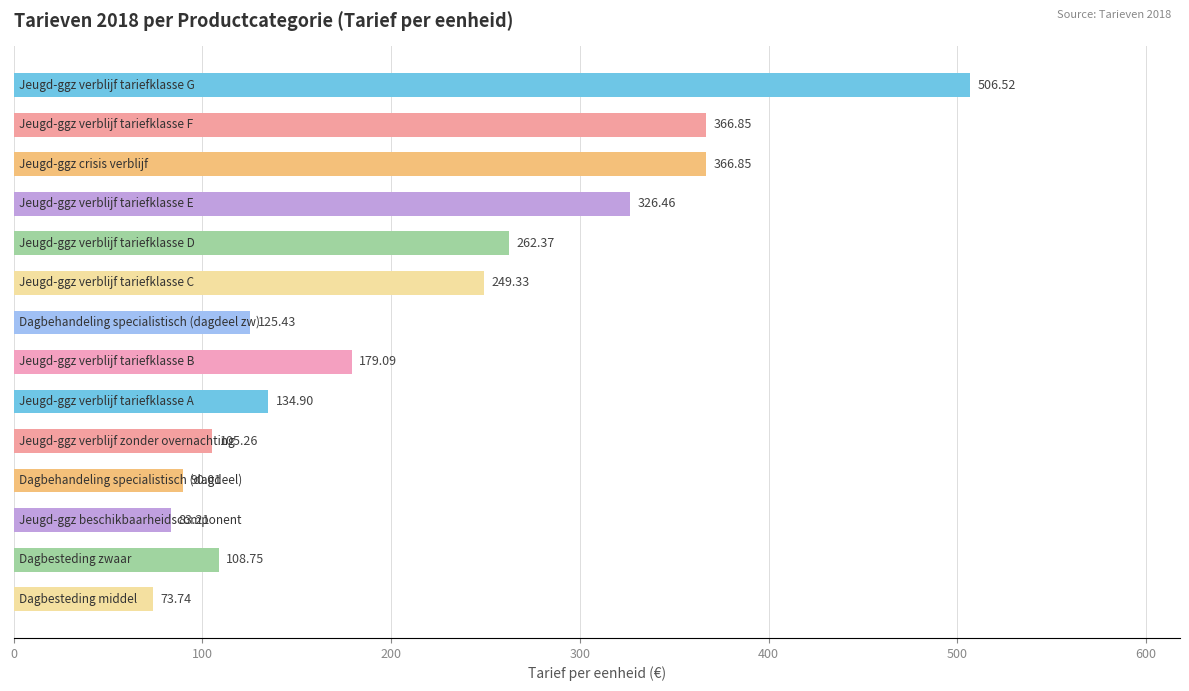

What is the average value?

212.8